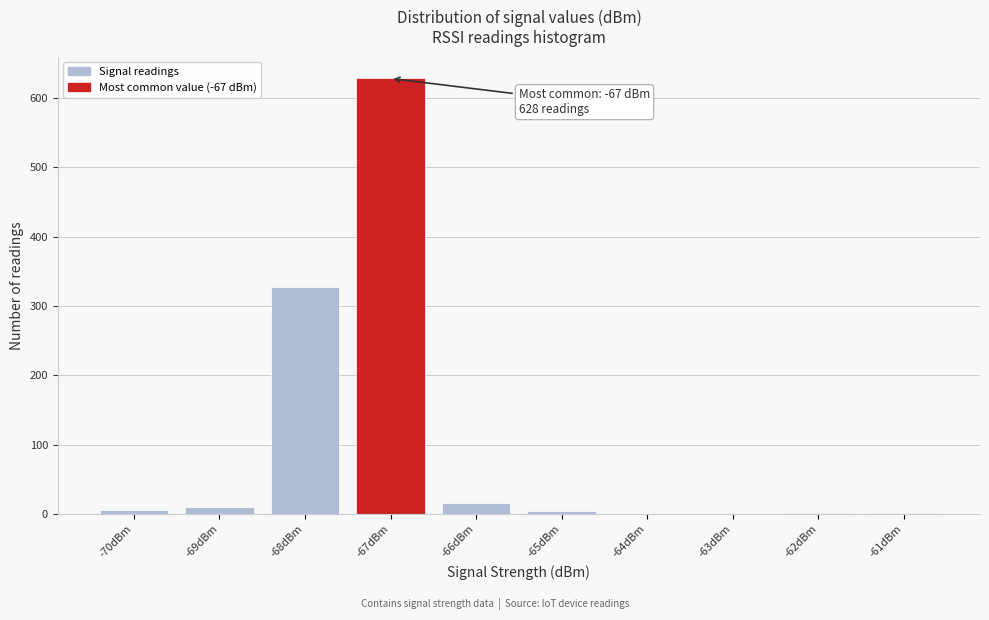

Which range on the x-axis has the tallest bar?

-67.5 to -66.5